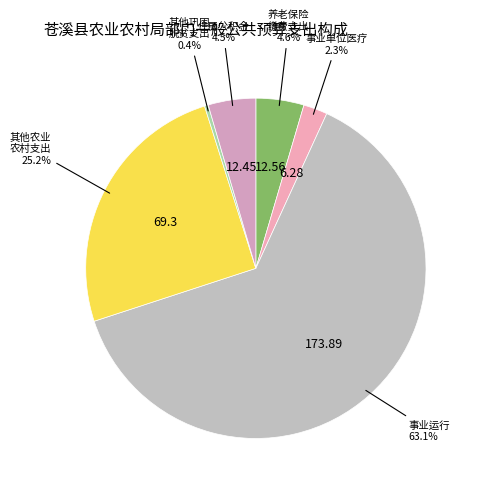

Count the number of slices in the pie.

6